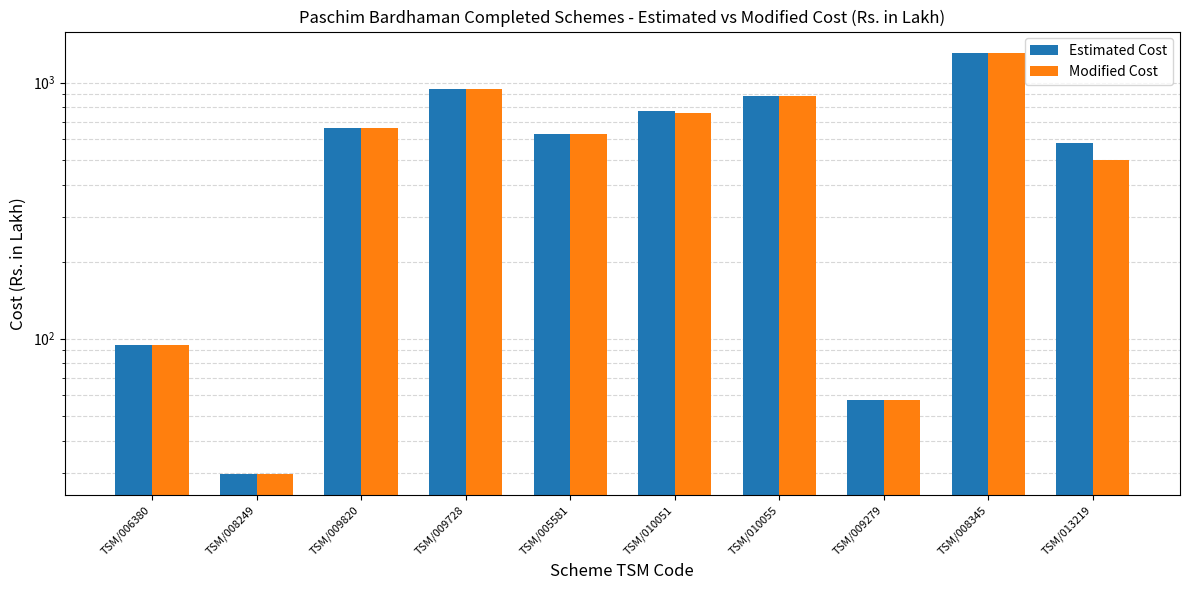

What is the label of the 8th bar from the left?

TSM/009279